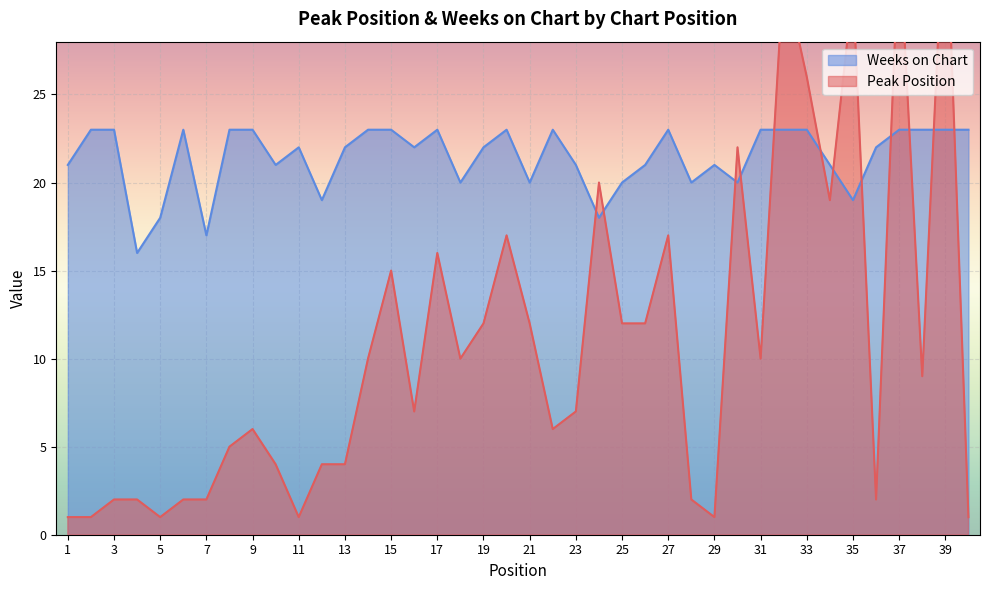

Is the value of Peak Position at 21 greater than the value of Weeks on Chart at 16?

No